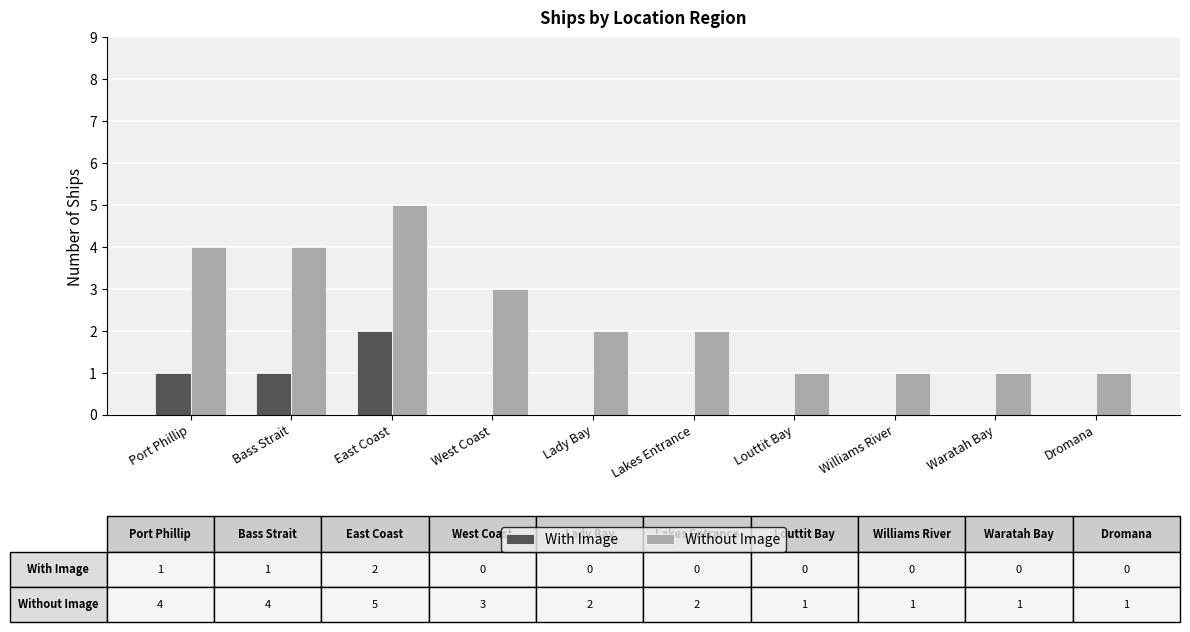

The value of Without Image at East Coast is 1. True or false?

False